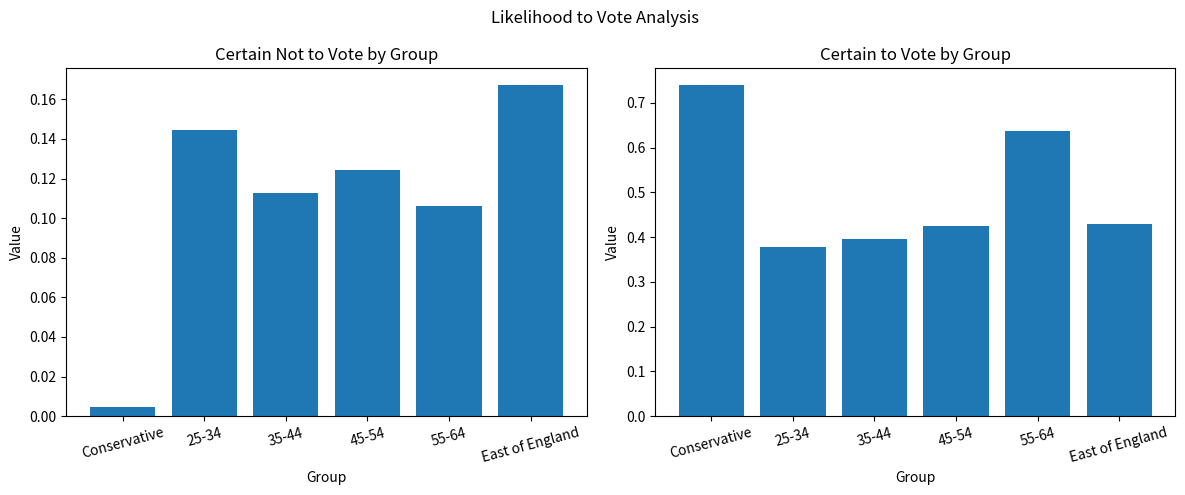

Reading left to right, extract all data points from this chart.

0 - Certain not to vote: Conservative=0.0	25-34=0.1	35-44=0.1	45-54=0.1	55-64=0.1	East of England=0.2
10 - Certain to vote: Conservative=0.7	25-34=0.4	35-44=0.4	45-54=0.4	55-64=0.6	East of England=0.4